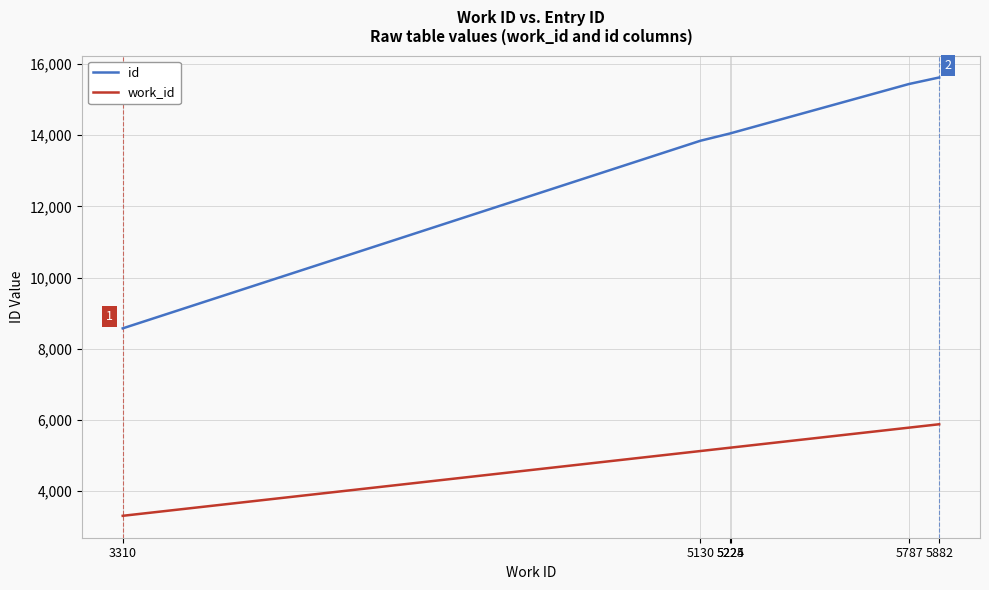

True or false: work_id and id cross at least once.

False